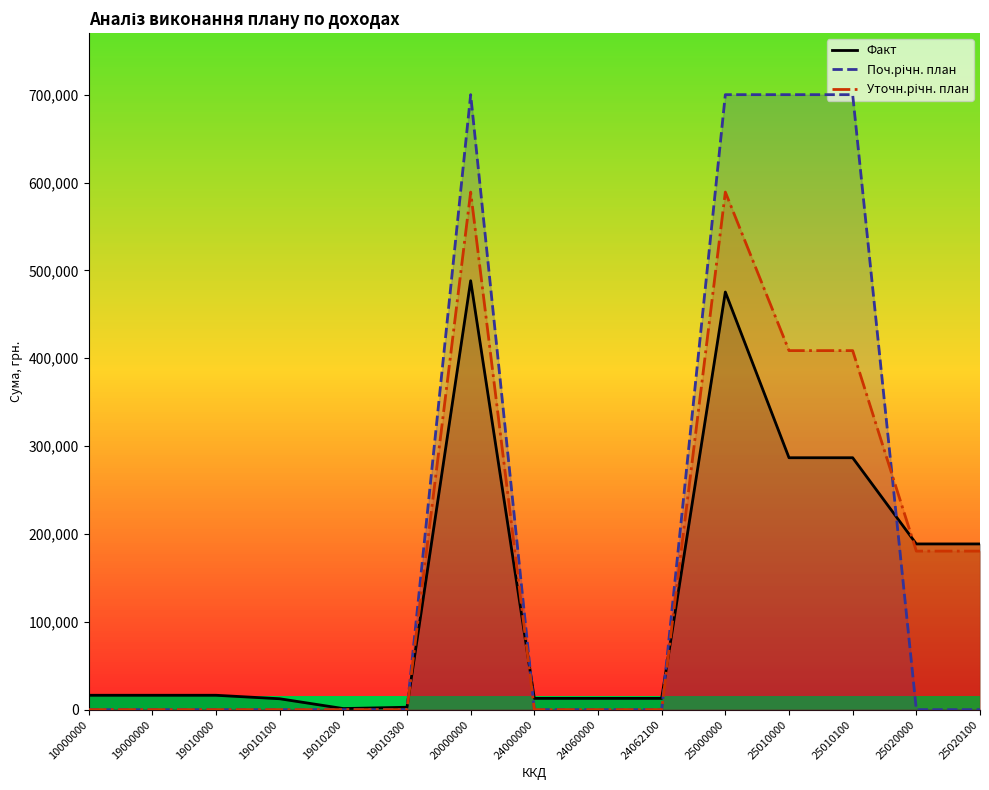

True or false: Факт has a value of 111234.1 at 20000000.

False